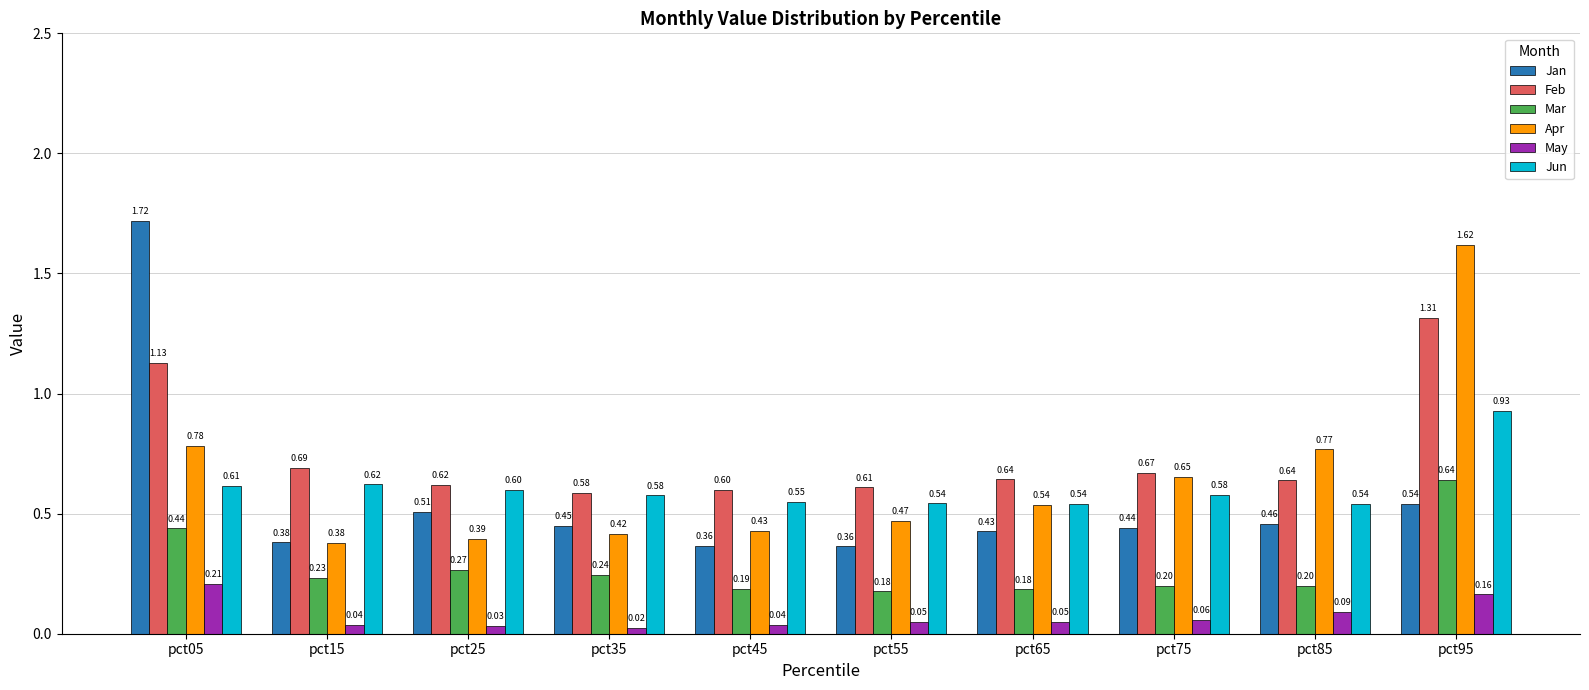

List the series in order of their peak value, highest first.

Jan, Apr, Feb, Jun, Mar, May